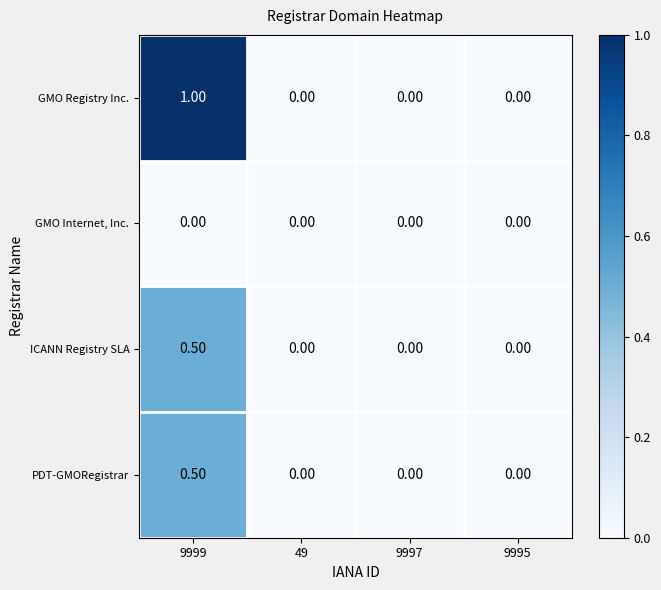

Count the number of categories in the chart.

4